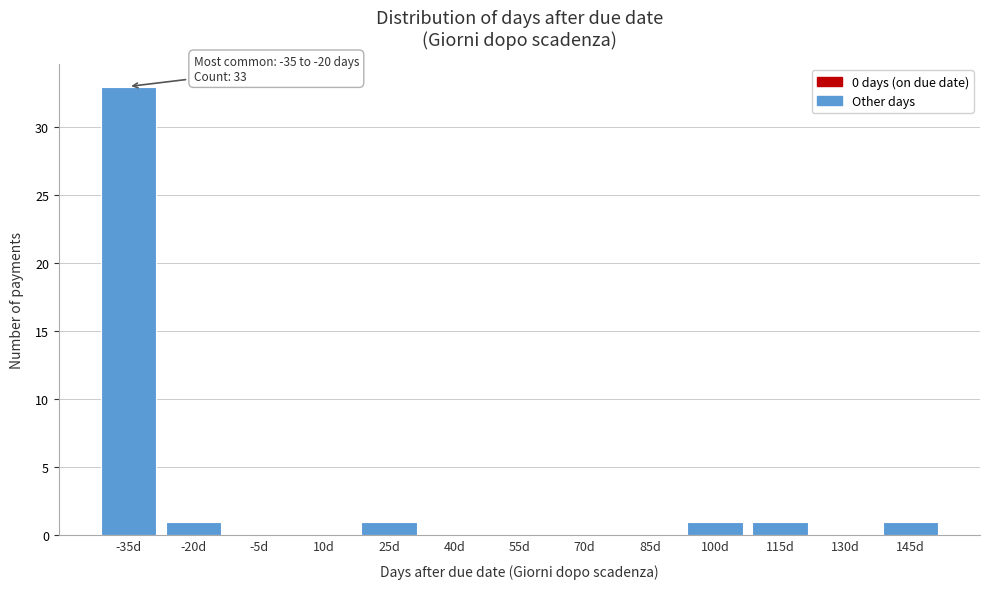

Reading left to right, what are all the values shown in this chart?

-35d=33	-20d=1	-5d=0	10d=0	25d=1	40d=0	55d=0	70d=0	85d=0	100d=1	115d=1	130d=0	145d=1